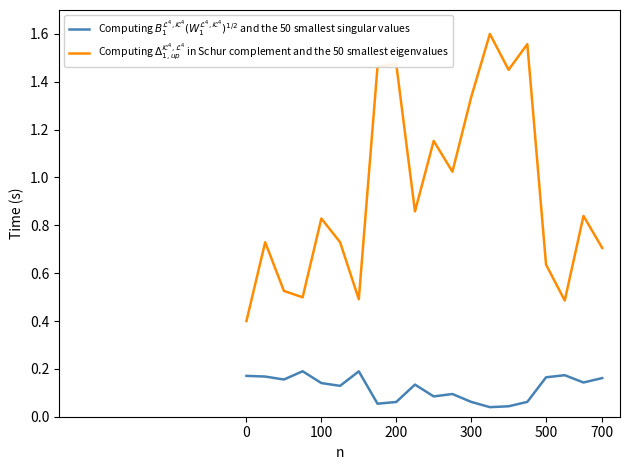

How many Computing $B_1^{\mathcal{L}^4, \mathcal{K}^4}(W_1^{\mathcal{L}^4, \mathcal{K}^4})^{1/2}$ and the 50 smallest singular values values are between 0 and 1?

20